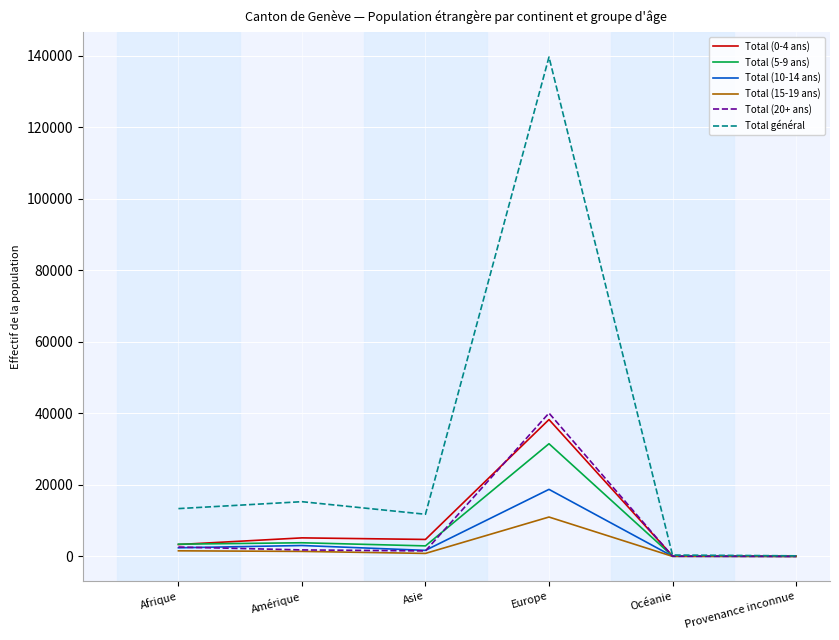

Which series has the widest spread of values?

Total général